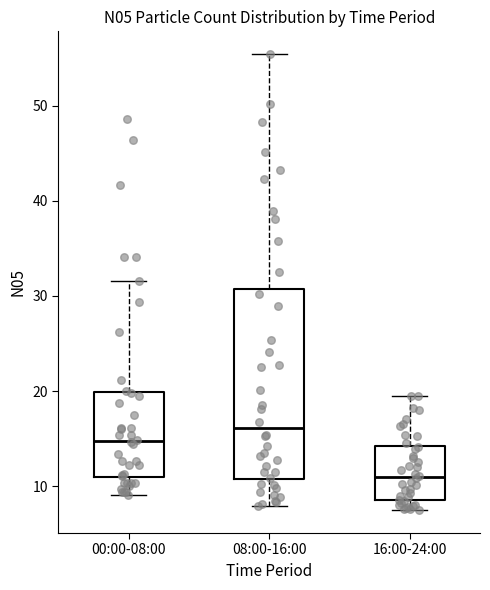

Where is the upper edge of the box for 00:00-08:00 on the y-axis? The values are not printed on the chart, so give them approximately, as read against the axis.

20